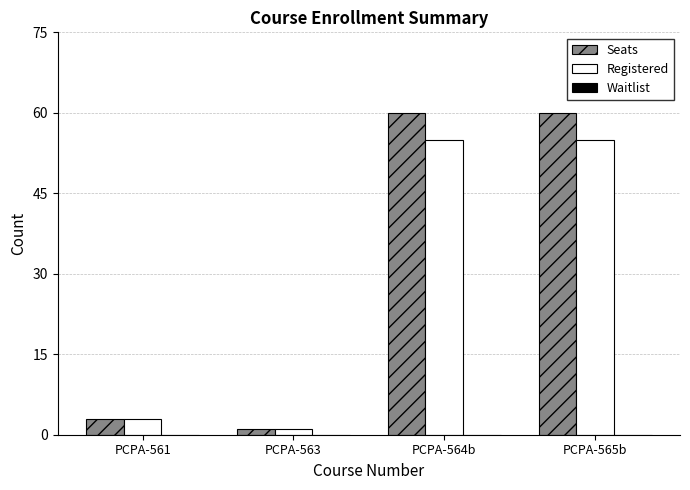

What is the highest value of the Seats series?

60